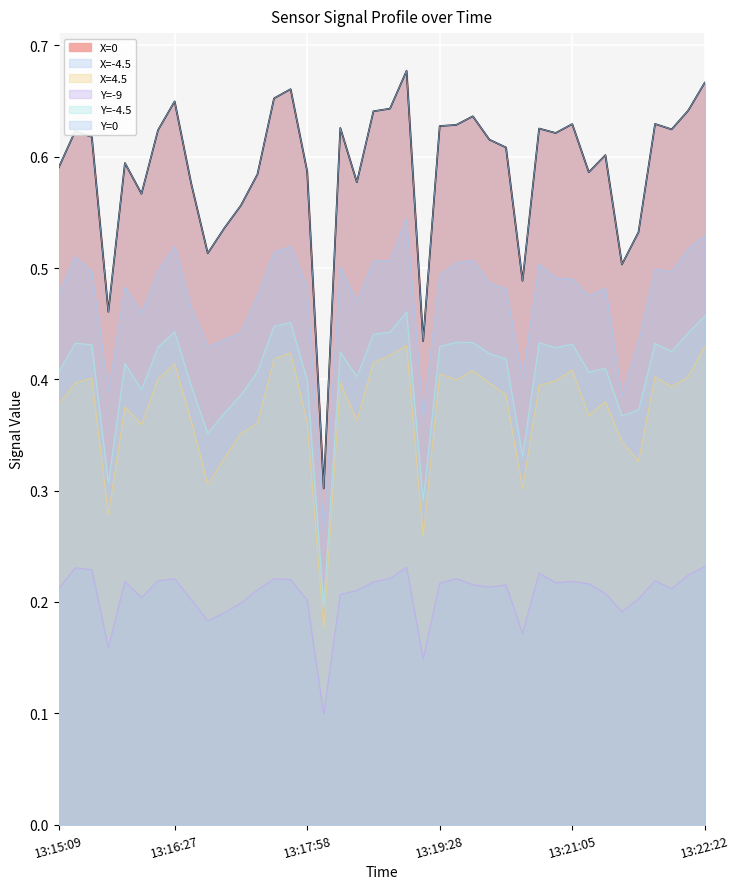

What is the greatest value displayed?

0.7